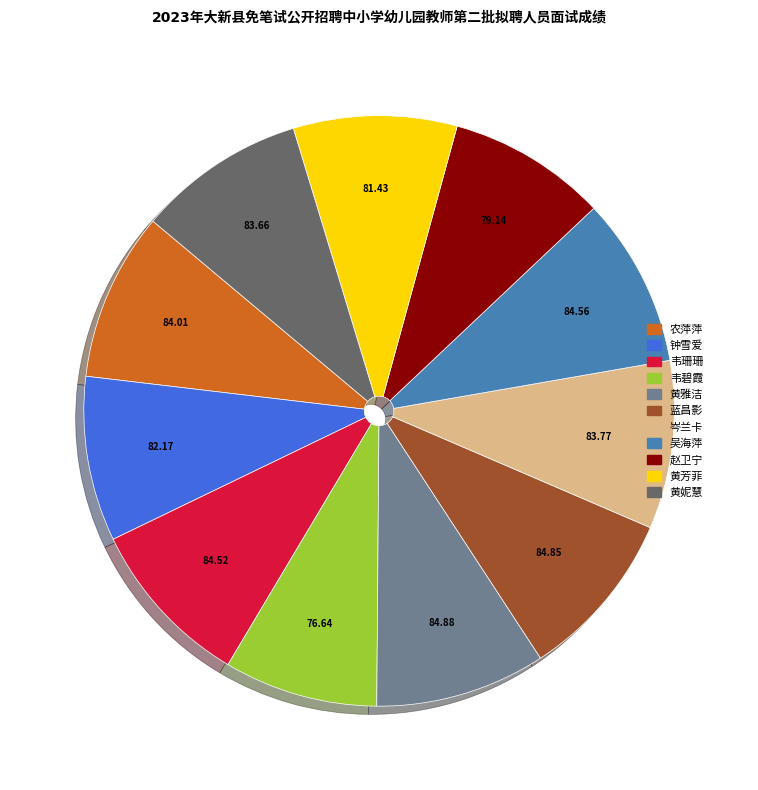

Does 韦珊珊 account for over 50% of the chart?

No